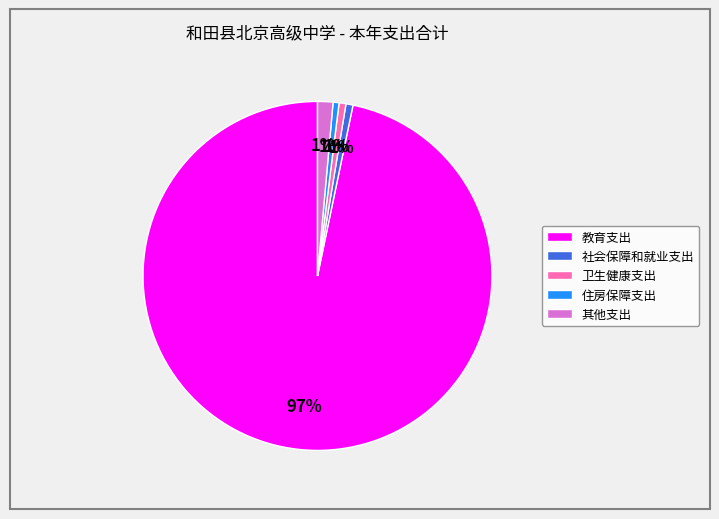

Which category accounts for the majority?

教育支出